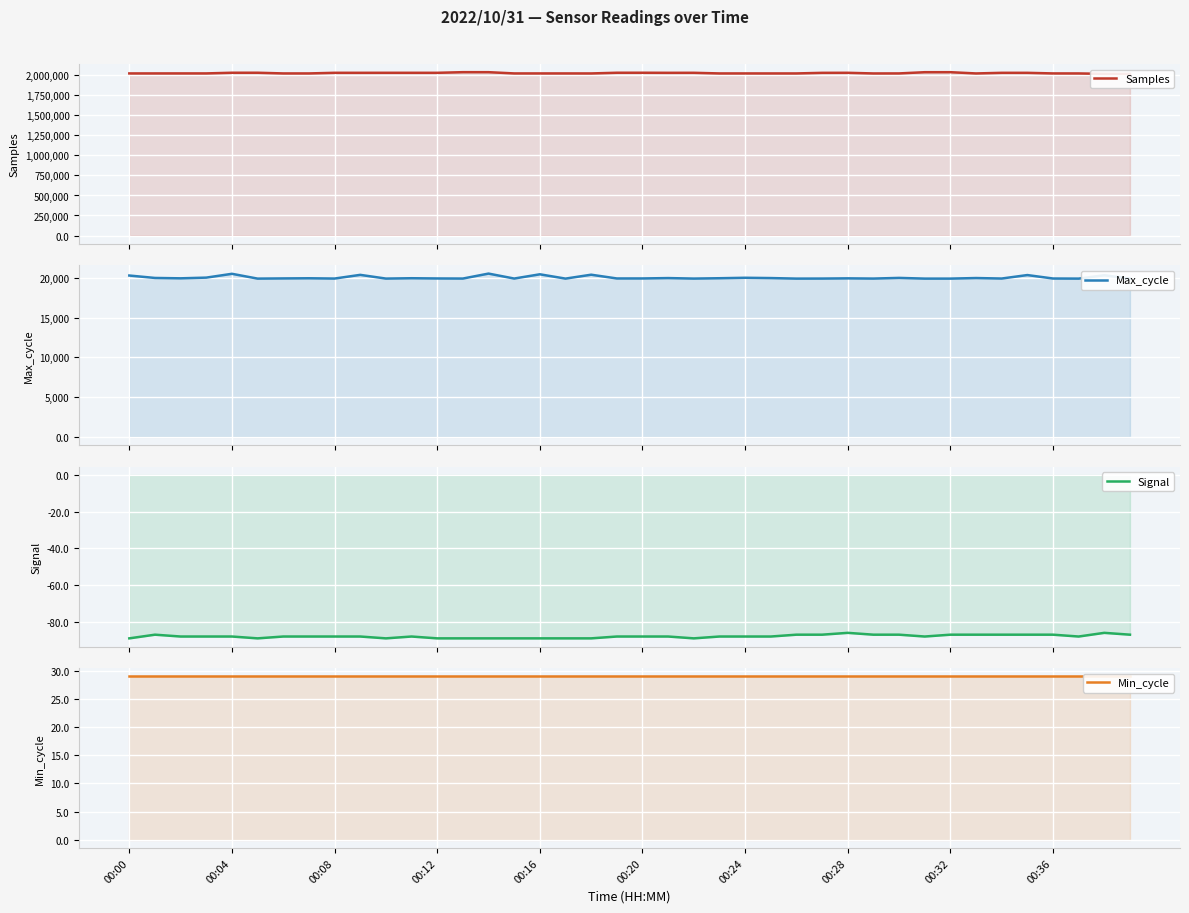

What is the label of the 26th point from the right?

14